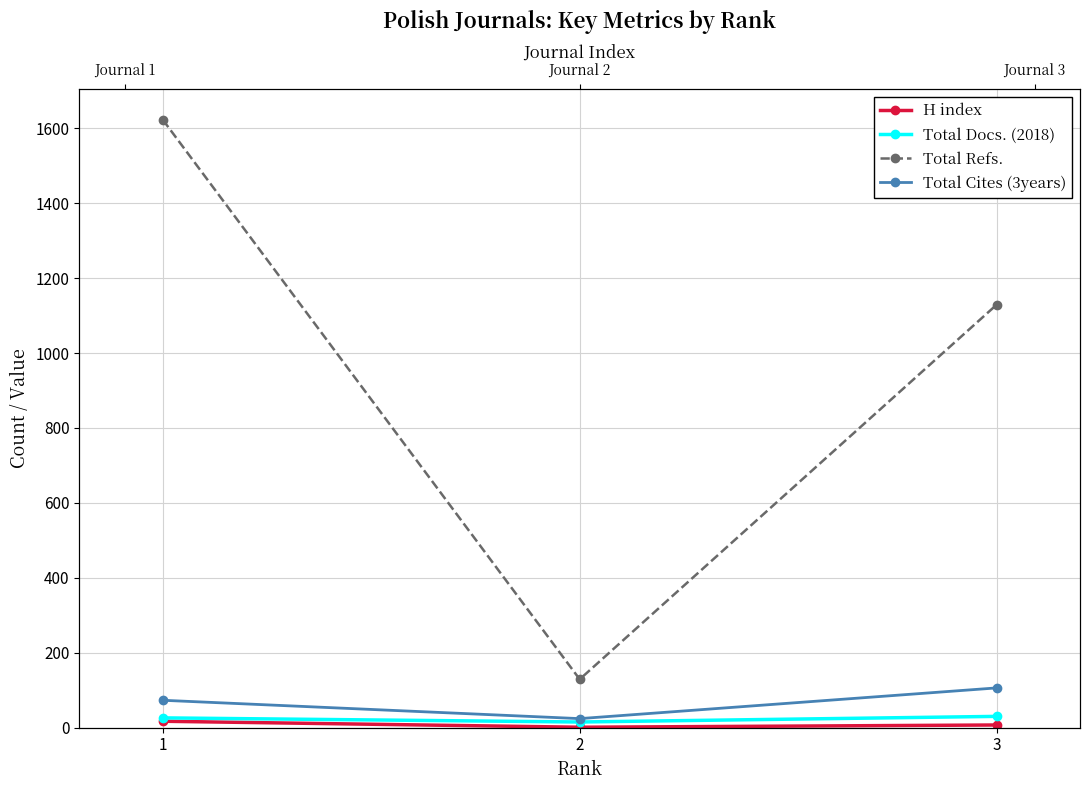

Reading left to right, extract all data points from this chart.

H index: 17	1	7
Total Docs. (2018): 26	15	30
Total Refs.: 1623	129	1129
Total Cites (3years): 73	24	106